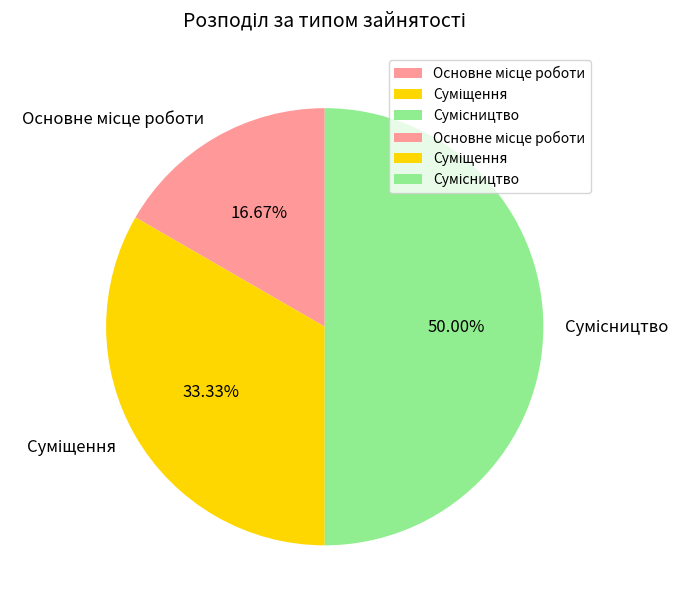

What is the change in value from Основне місце роботи to Суміщення?

+1